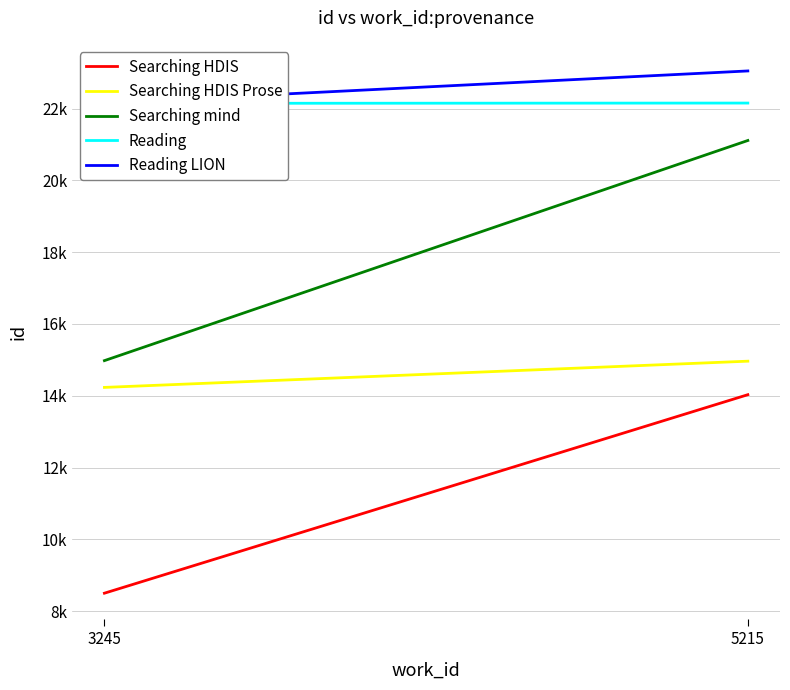

Reading right to left, extract all data points from this chart.

Searching HDIS: 5215=14030	3245=8499
Searching HDIS Prose: 5215=14964	3245=14233
Searching mind: 5215=21113	3245=14979
Reading: 5215=22156	3245=22148
Reading LION: 5215=23051	3245=22159